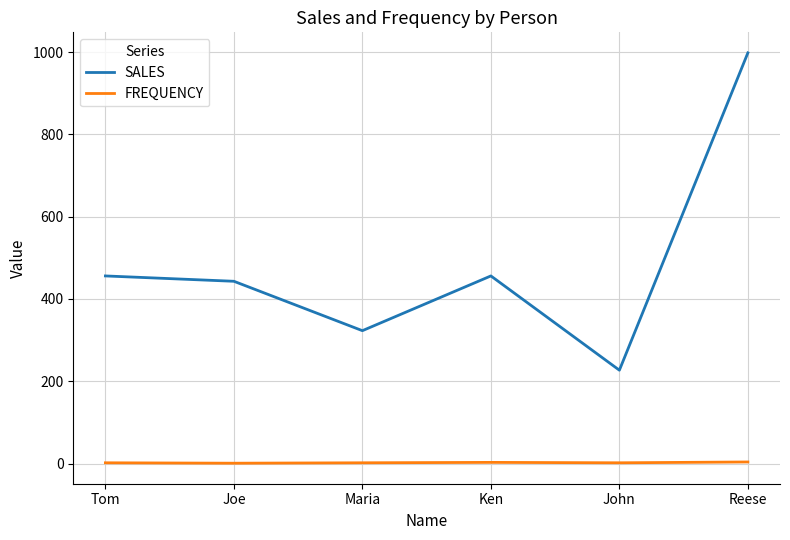

True or false: FREQUENCY and SALES intersect in this chart.

False